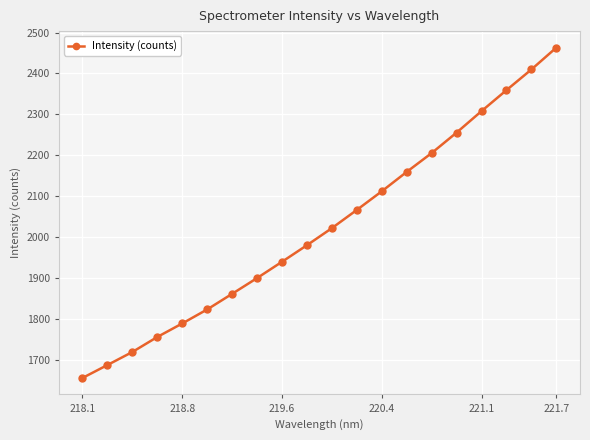

What is the value of the 1st point from the left?

1655.6